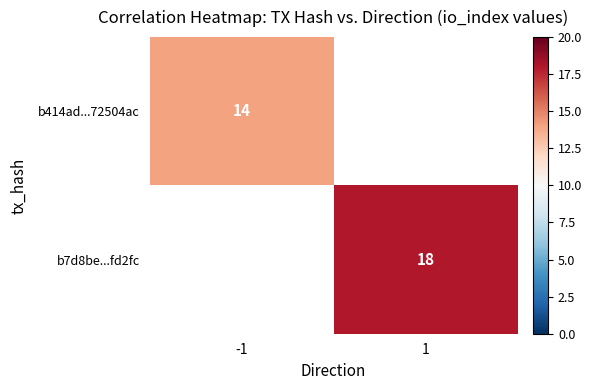

Is the value of b7d8be...fd2fc at 1 greater than the value of b414ad...72504ac at -1?

Yes